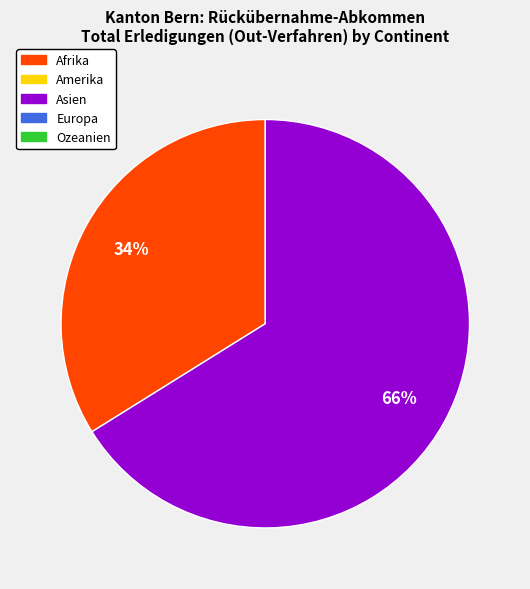

To the nearest percent, what is the difference between the largest and smallest slice percentages?

32%